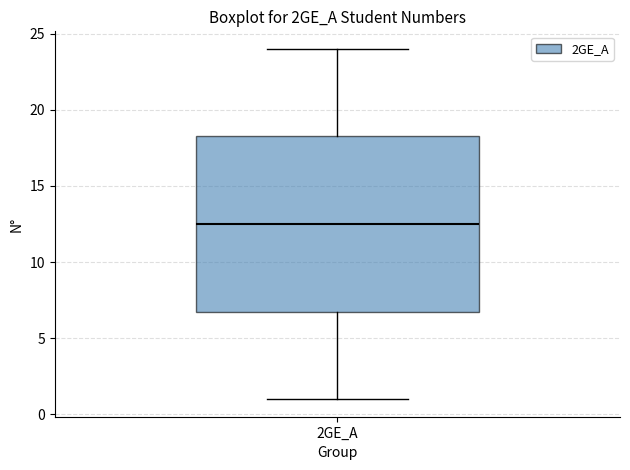

Read this box plot against the y-axis: the position of the median line, the range covered by the box, and the ends of both whiskers. The values are not printed on the chart, so give them approximately, as read against the axis.

median 12.5, box 7.0 to 18.5, whiskers 1.0 to 24.0